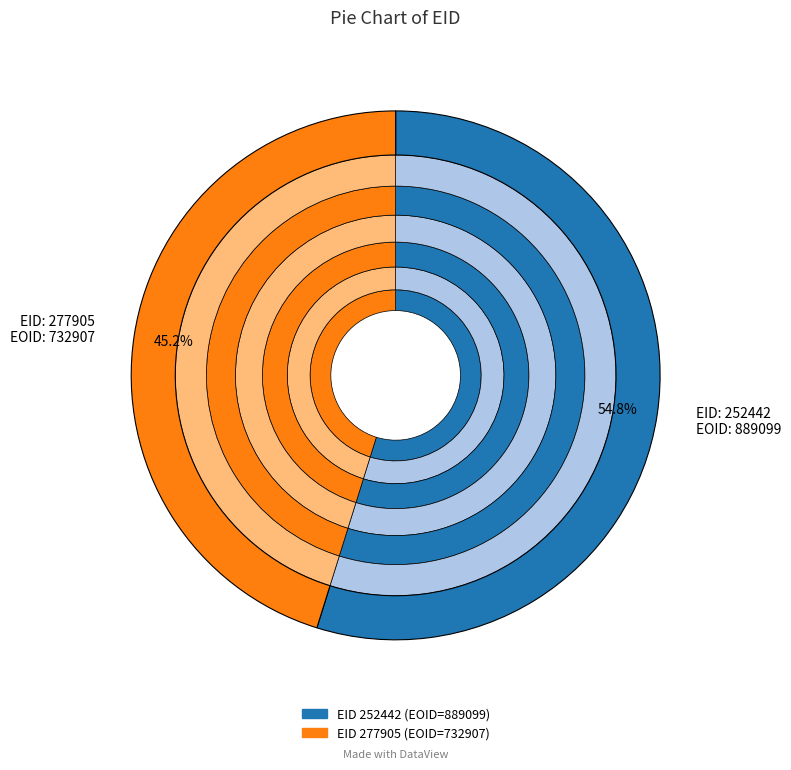

Rank the categories by value from lowest to highest.

277905, 252442